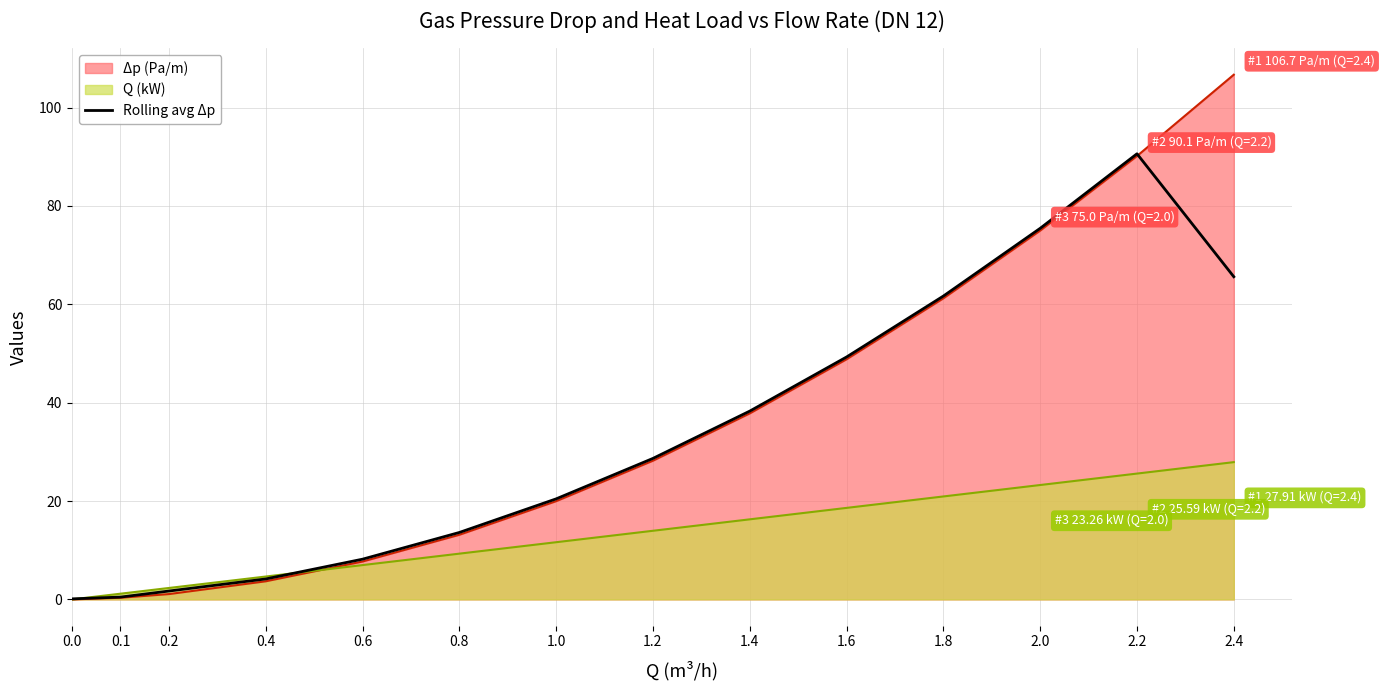

True or false: Q (kW) has a value of -15.0 at 0.0.

False